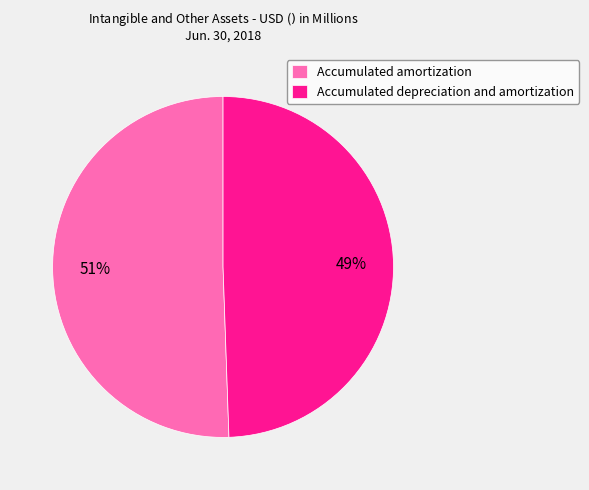

True or false: Accumulated depreciation and amortization accounts for 49% of the total.

True